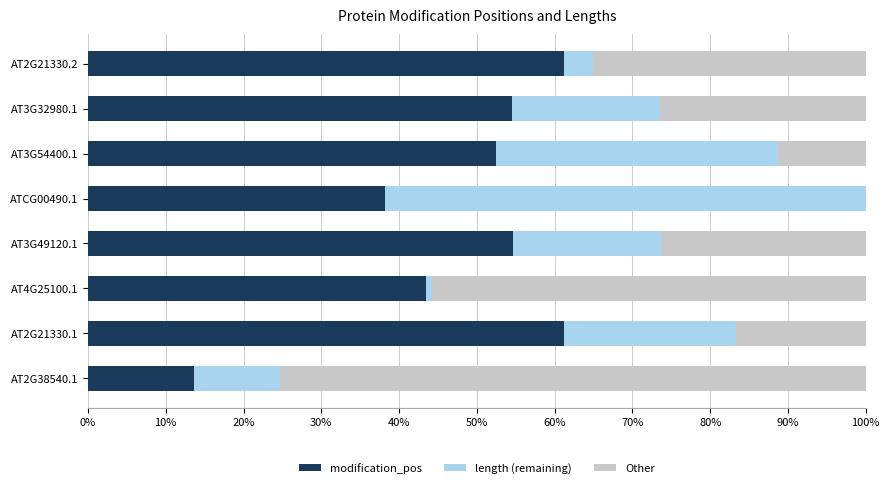

What is the sum of all modification_pos values?

379.1